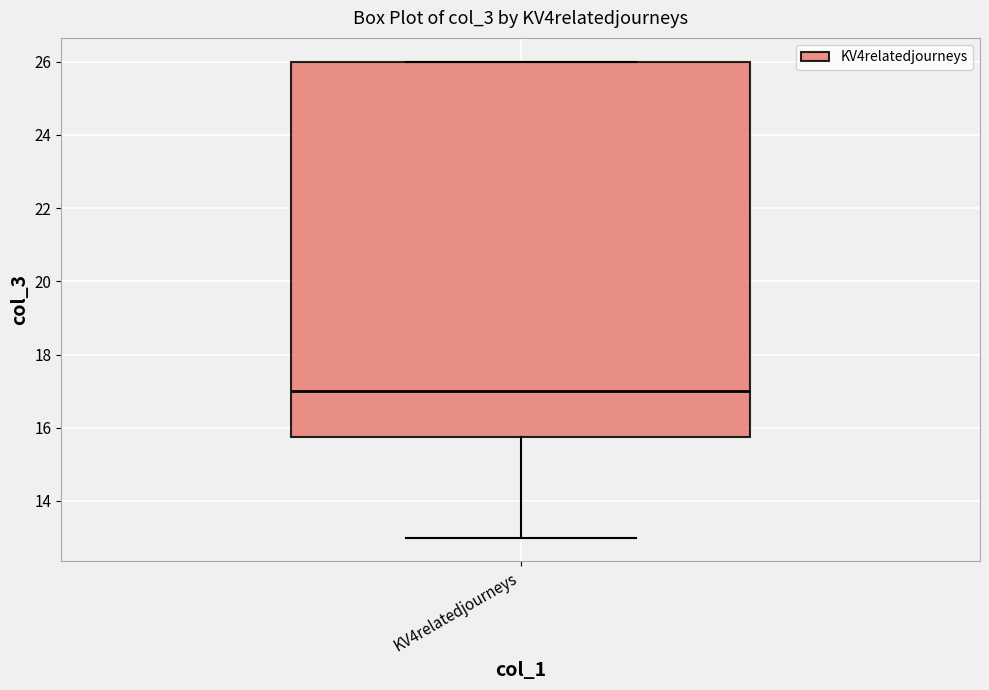

Where is the upper edge of the box for KV4relatedjourneys on the y-axis? The values are not printed on the chart, so give them approximately, as read against the axis.

26.0